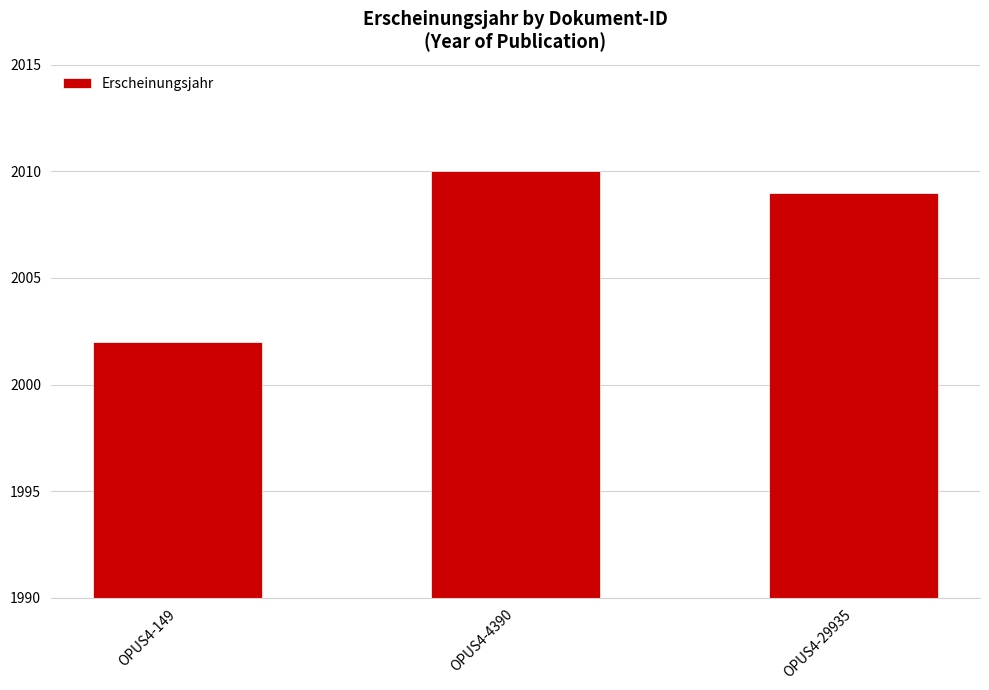

How many bars are there in total?

3